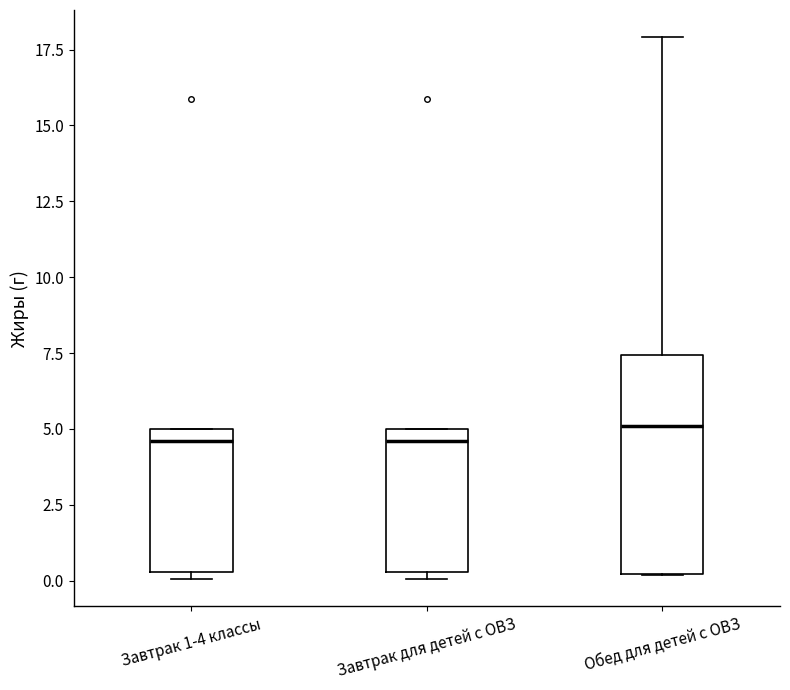

Where is the upper edge of the box for Завтрак 1-4 классы on the y-axis? The values are not printed on the chart, so give them approximately, as read against the axis.

5.0